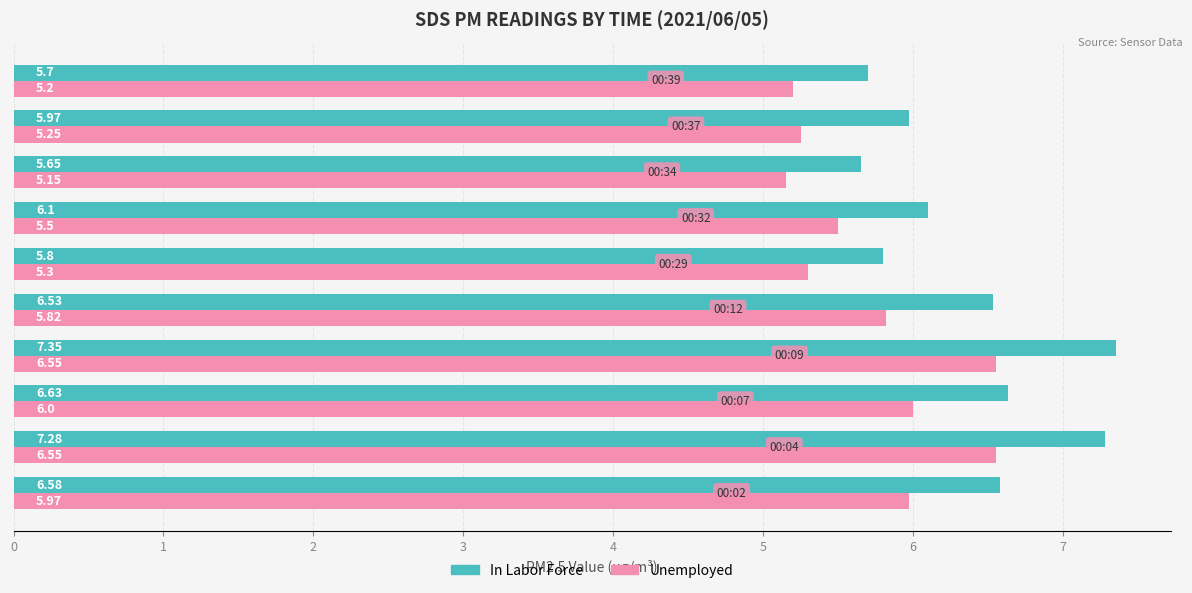

At how many categories does at least one series exceed 5?

10